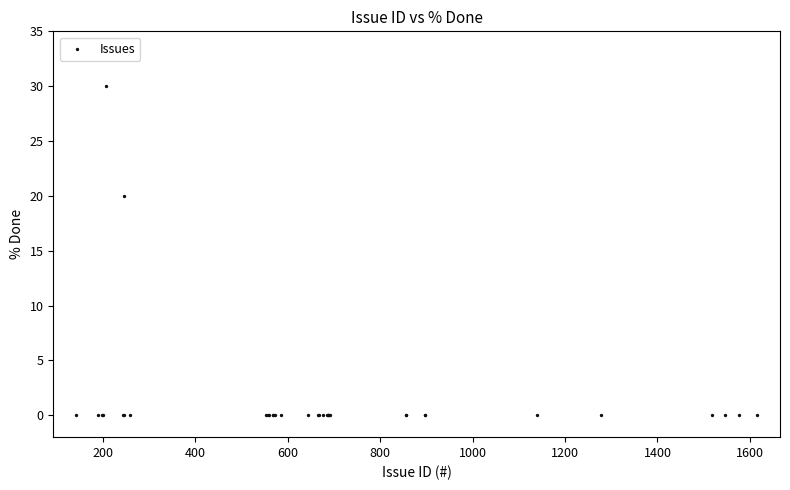

What Y value in the scatter plot is closest to 15?

20